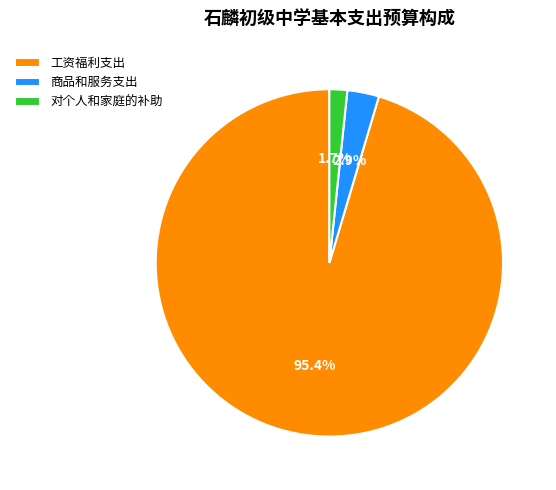

Is 工资福利支出 the majority of the pie?

Yes